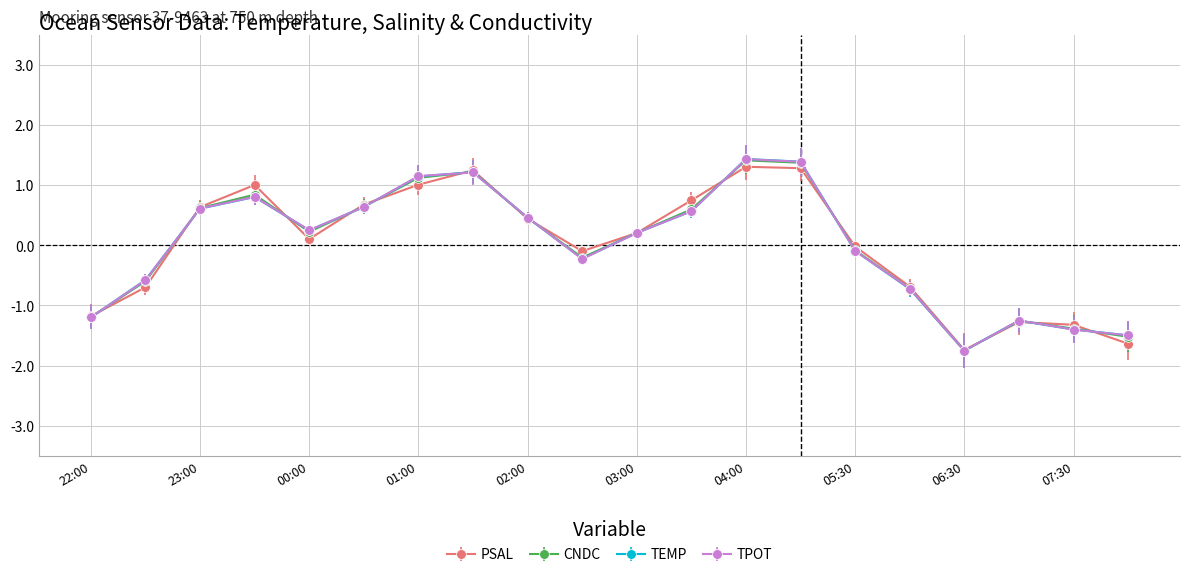

At how many categories does at least one series exceed -1?

15